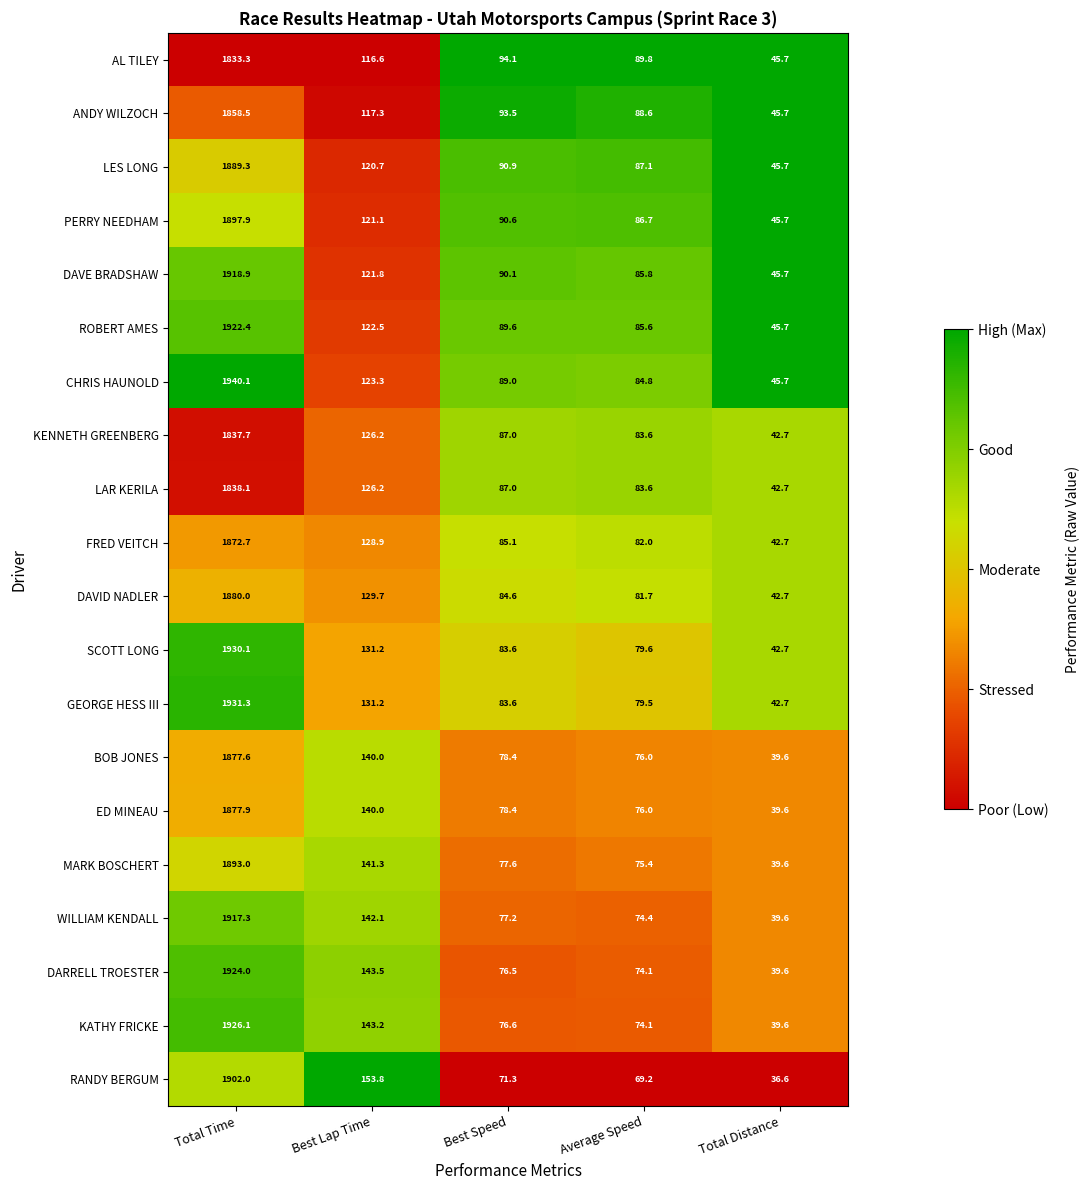

What is the sum of the CHRIS HAUNOLD values at Total Distance and Best Lap Time?

169.0